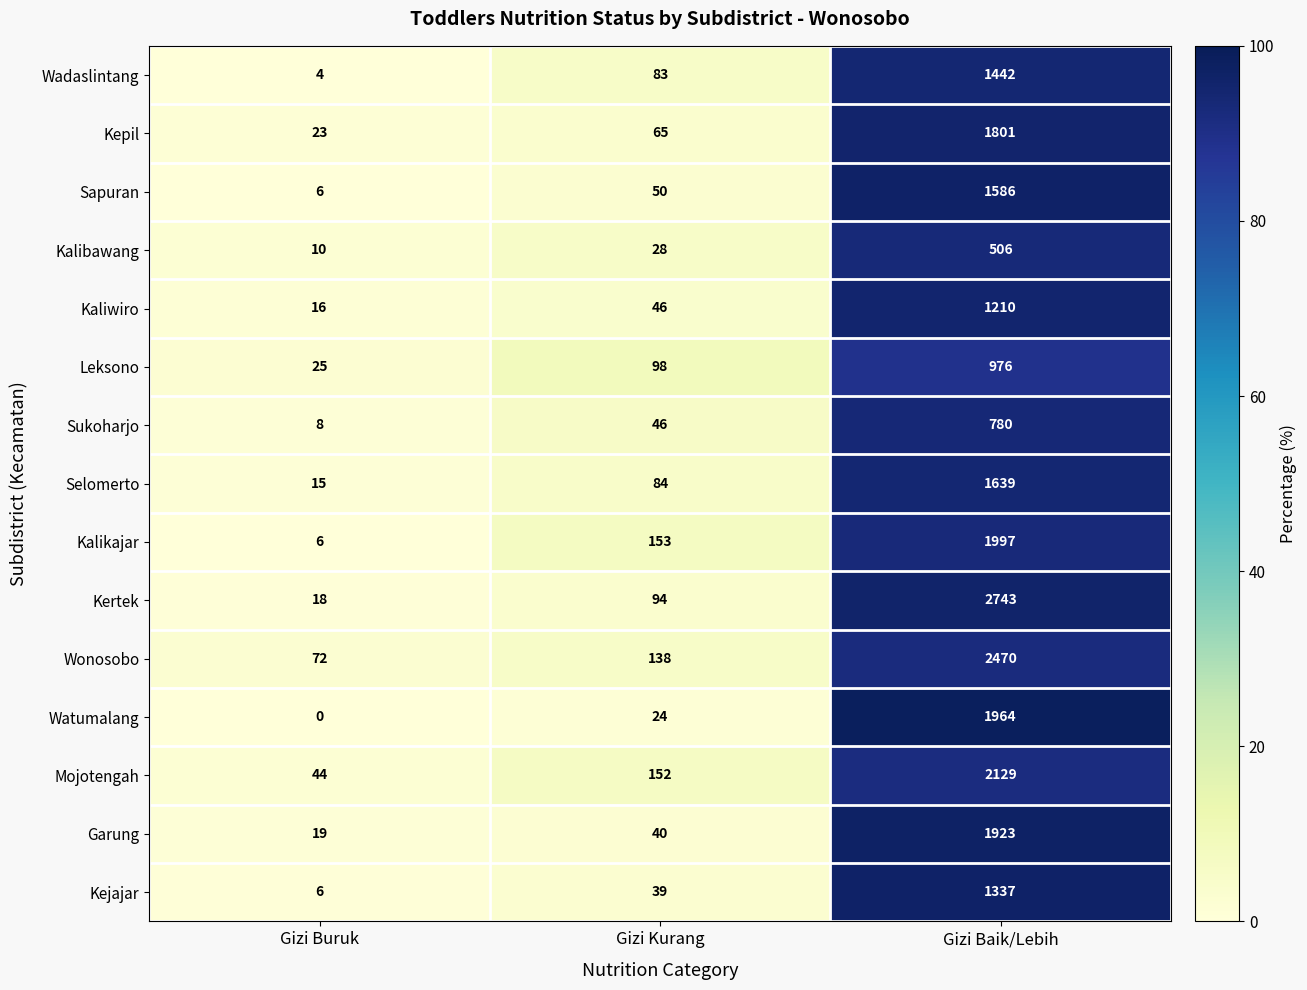

True or false: Mojotengah has a value of 2129 at Gizi Baik/Lebih.

True